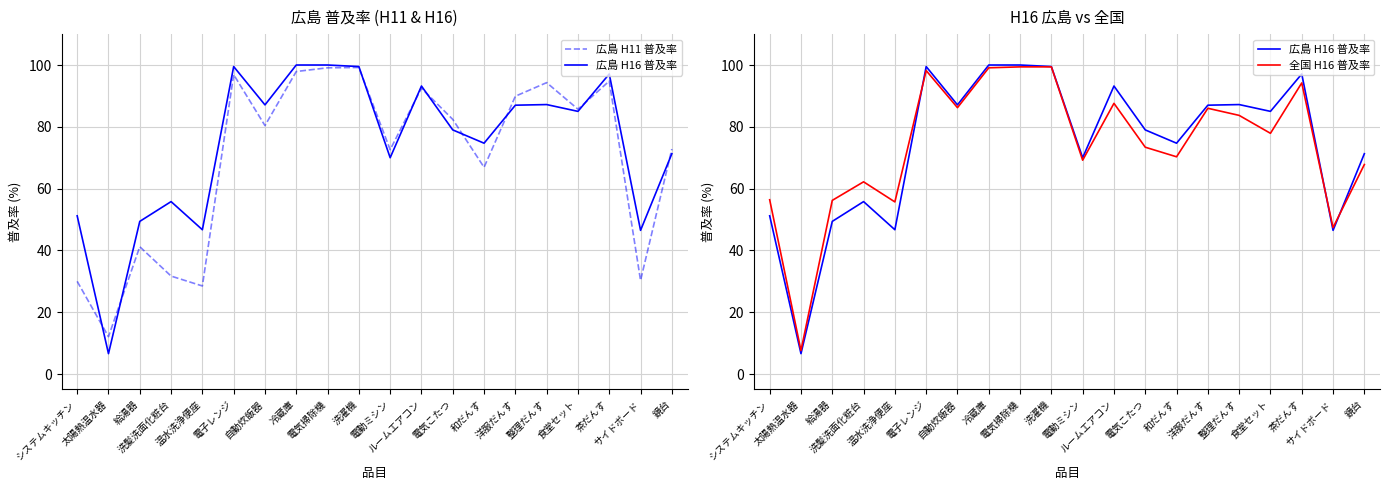

Reading left to right, extract all data points from this chart.

広島 H11 普及率: 30.0	12.1	41.2	31.7	28.5	96.9	80.4	97.9	99.1	99.2	72.6	92.5	82.4	66.9	89.9	94.3	85.7	94.8	30.3	72.8
広島 H16 普及率: 51.2	6.6	49.4	55.8	46.7	99.5	87.1	100.0	100.0	99.5	70.0	93.2	79.0	74.7	87.0	87.2	85.0	97.1	46.5	71.3
全国 H16 普及率: 56.4	7.6	56.2	62.2	55.7	98.2	86.2	99.1	99.4	99.4	69.2	87.6	73.4	70.3	86.0	83.7	77.9	94.2	47.4	67.8